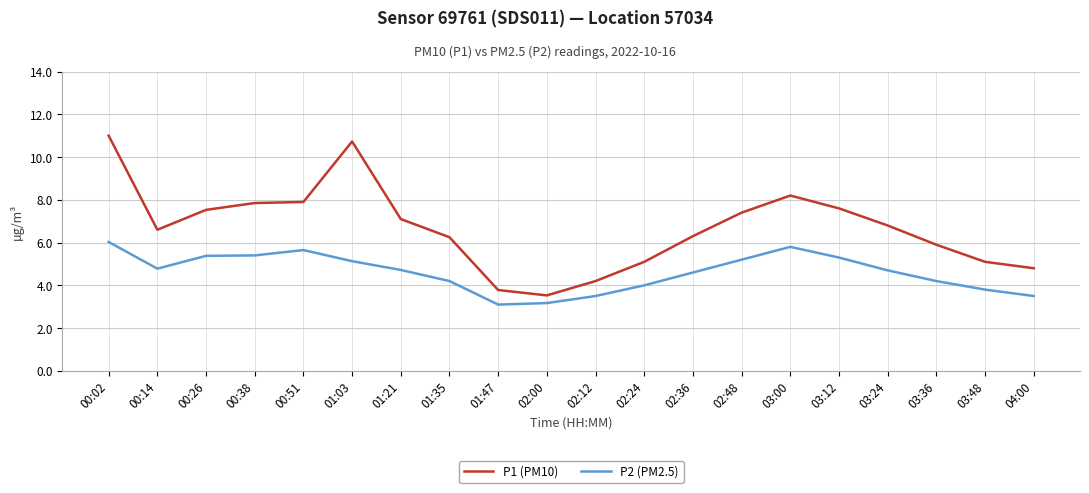

The P1 (PM10) series shows 7.4 at 02:48. True or false?

True